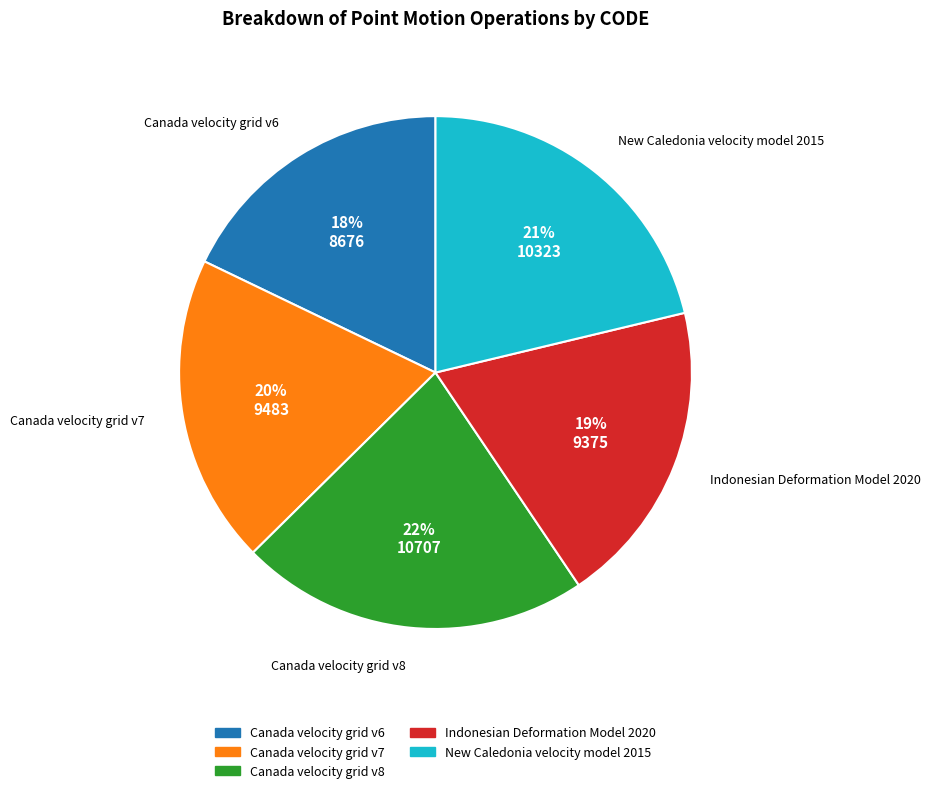

Combined, do Canada velocity grid v6 and New Caledonia velocity model 2015 account for over 50%?

No